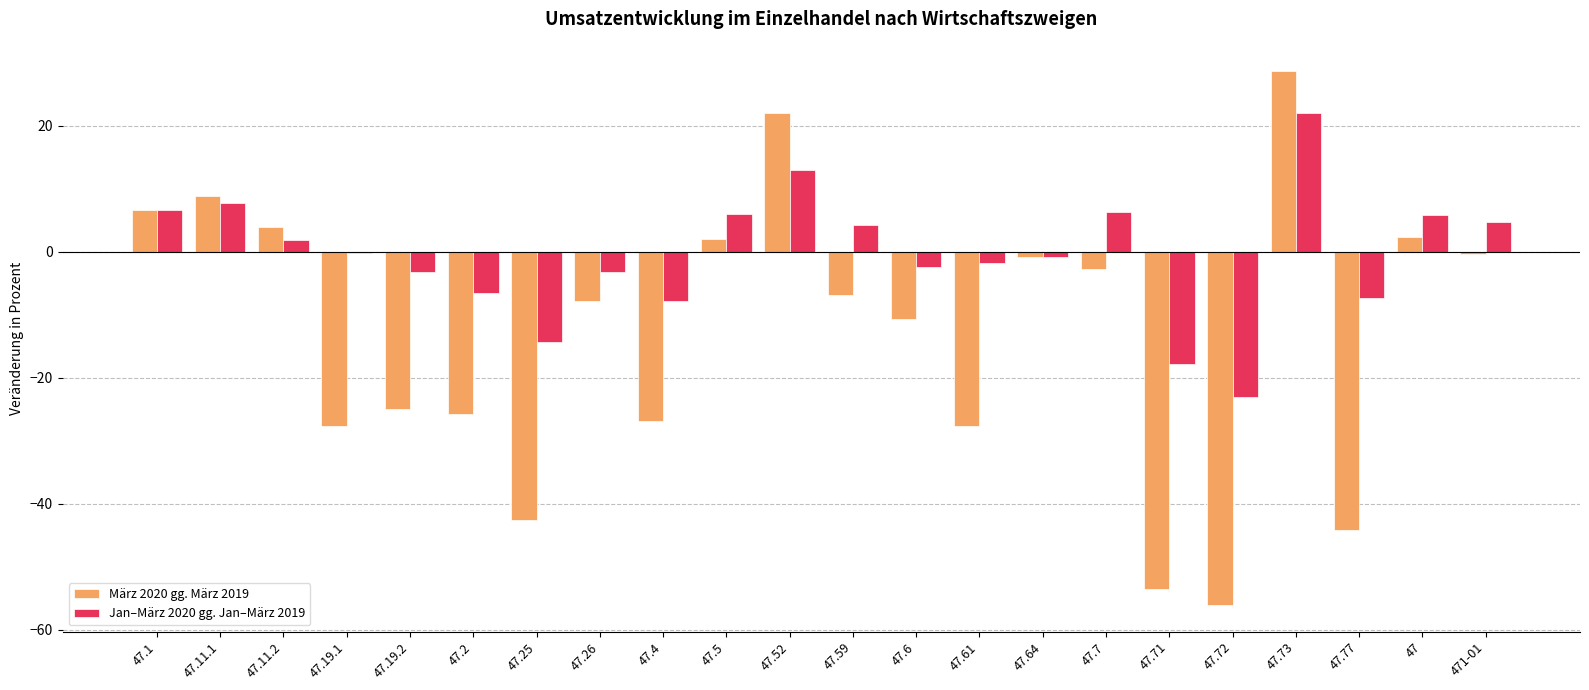

At which category does the chart reach its peak across all series?

47.73